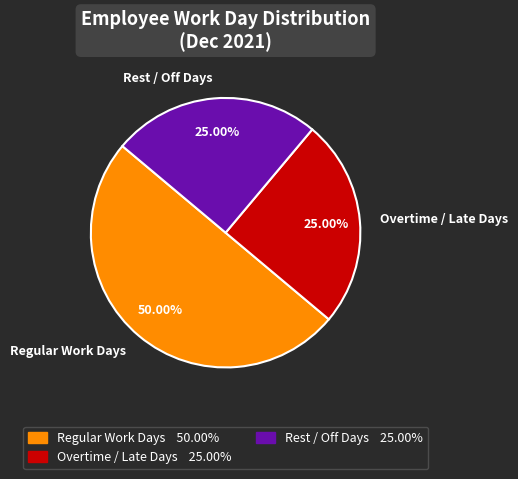

Combined, do Overtime / Late Days and Regular Work Days account for over 50%?

Yes